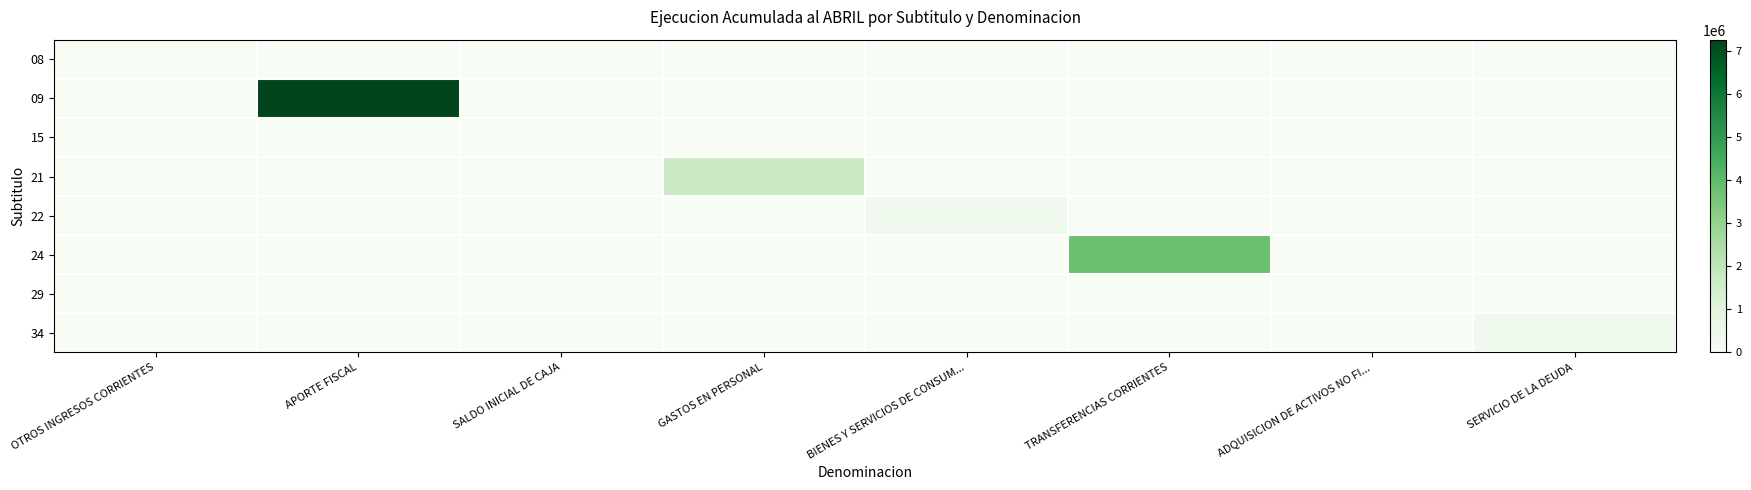

What is the total value across all series at BIENES Y SERVICIOS DE CONSUM...?

340944